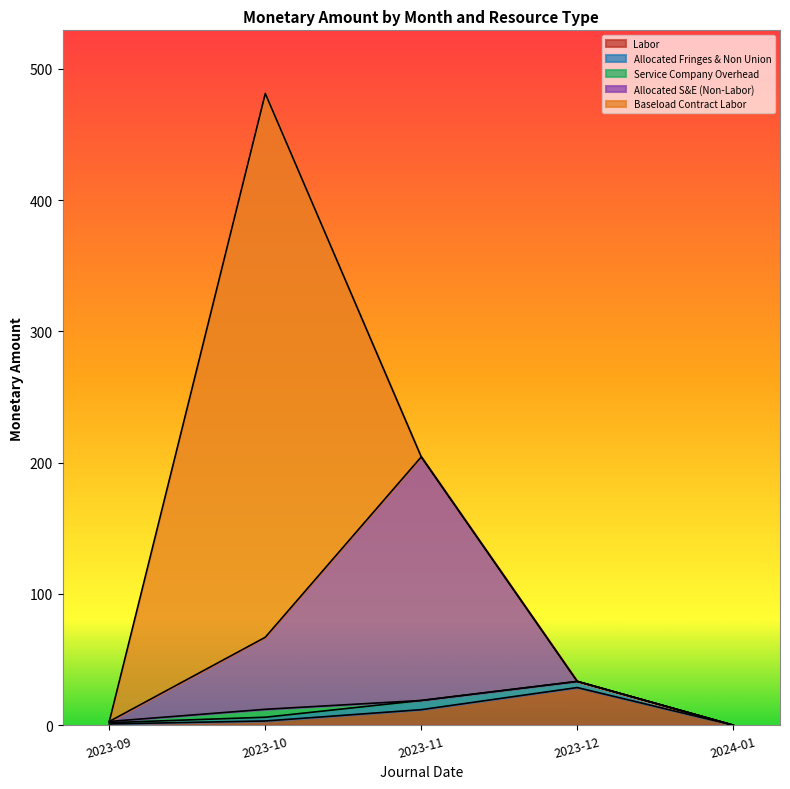

What is the approximate value of Service Company Overhead at 2023-10?

6.0